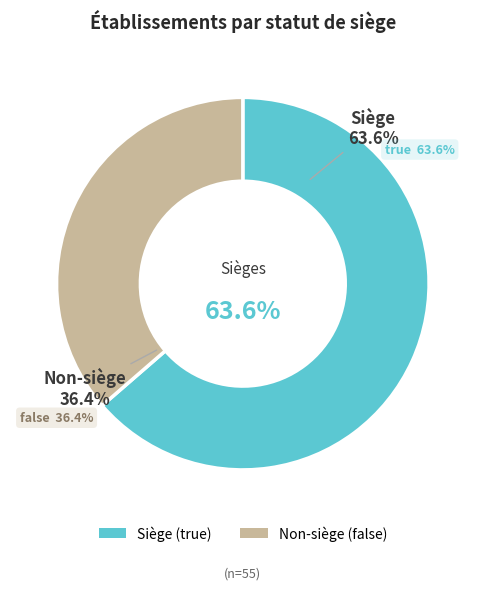

Do false and true together represent more than half of the pie?

Yes